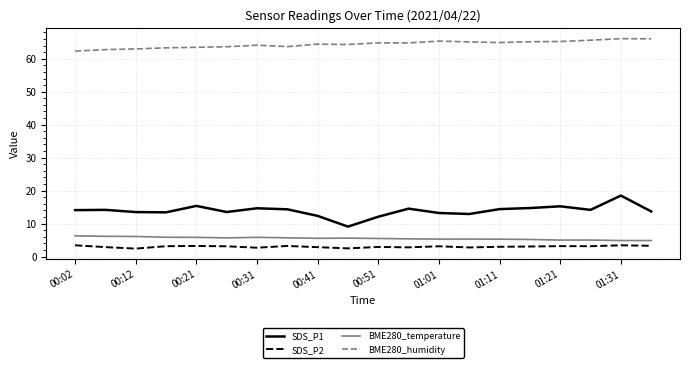

True or false: SDS_P1 and SDS_P2 cross at least once.

False